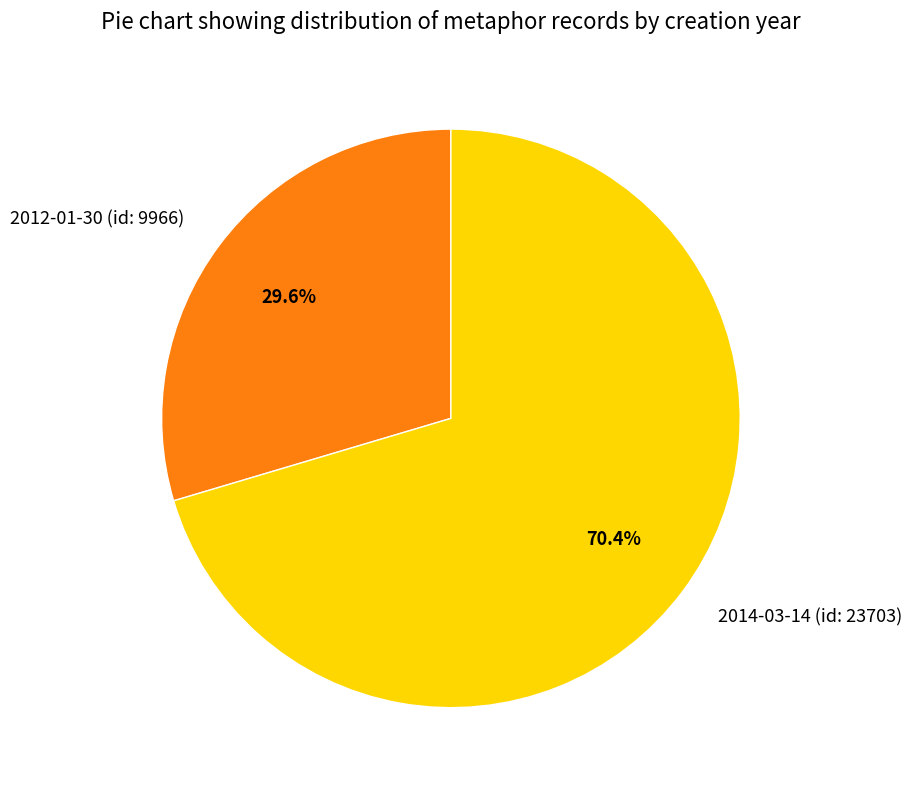

To the nearest percent, what is the combined percentage of 2012-01-30 (id: 9966) and 2014-03-14 (id: 23703)?

100%